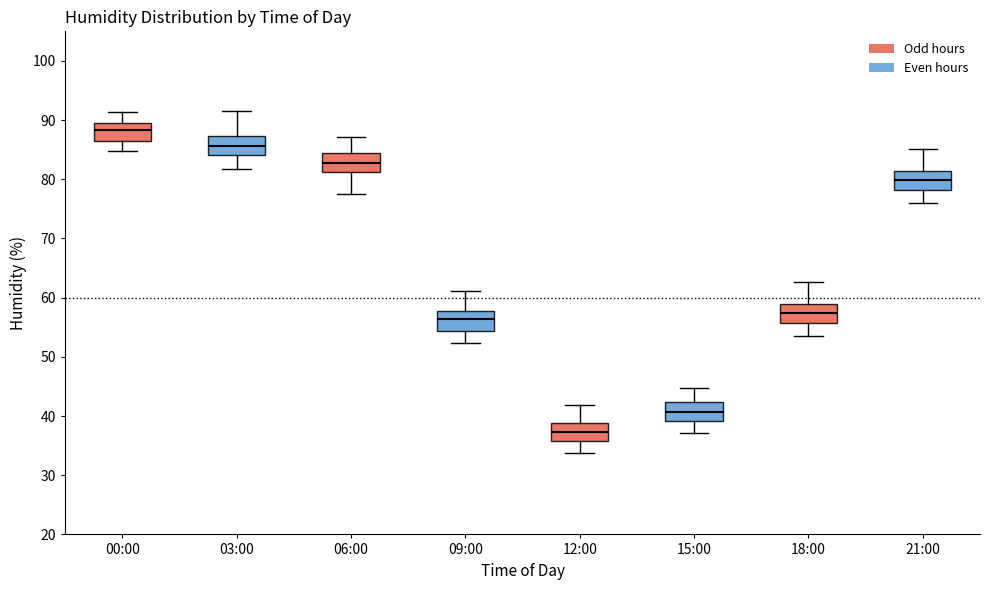

Where is the lower edge of the box for 15:00 on the y-axis? The values are not printed on the chart, so give them approximately, as read against the axis.

39